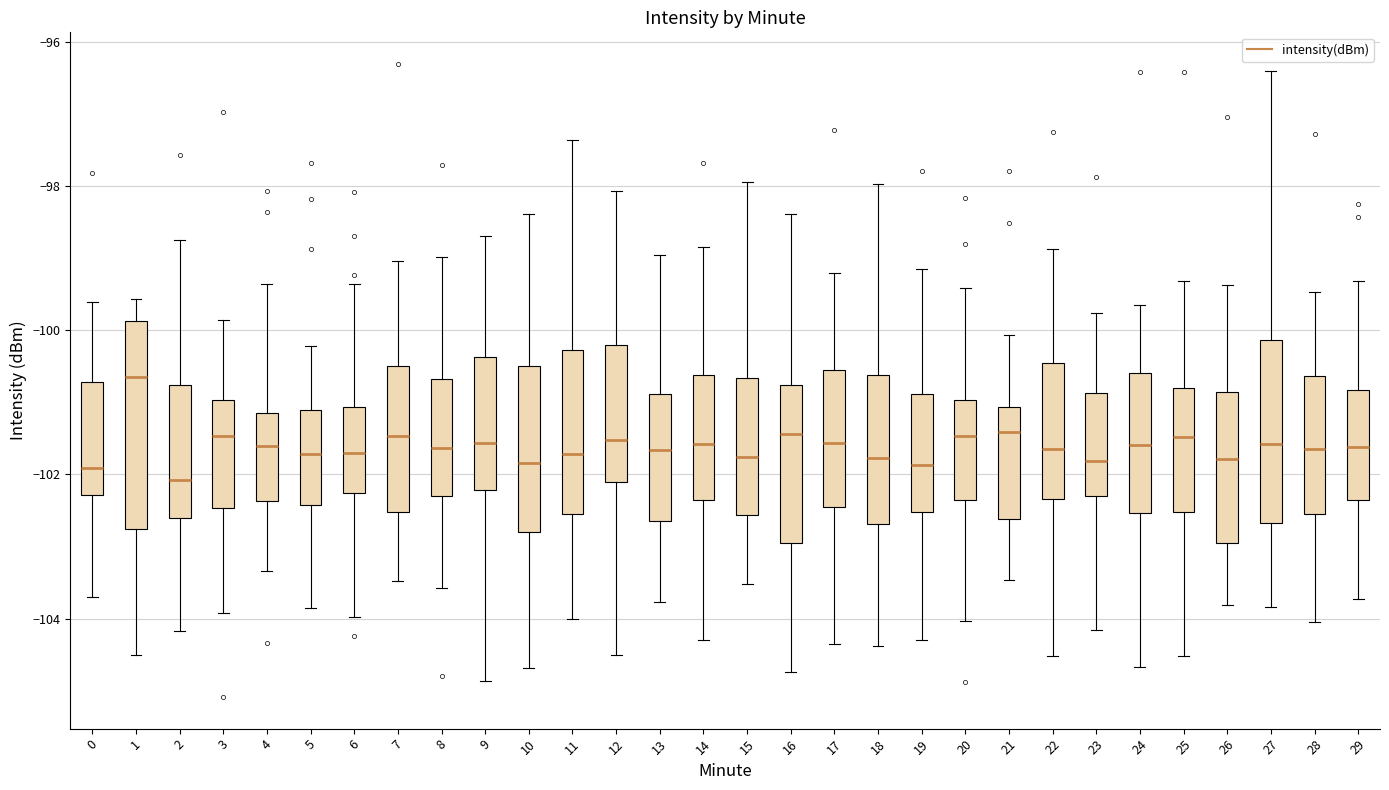

Where is the lower edge of the box at x = 15 on the y-axis? The values are not printed on the chart, so give them approximately, as read against the axis.

-102.6